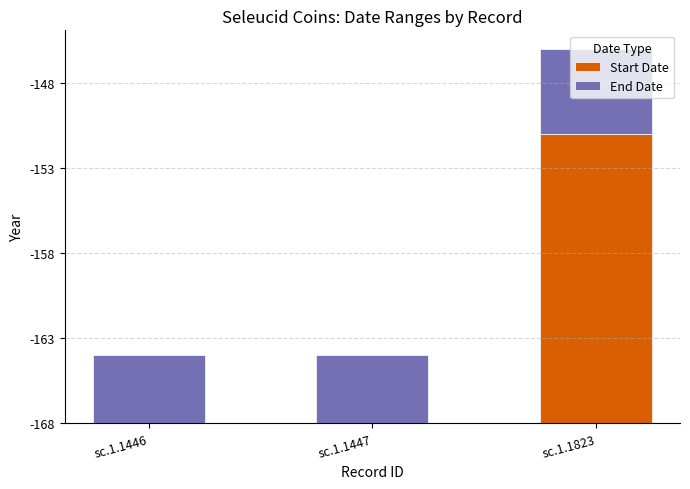

Are the bars horizontal?

No